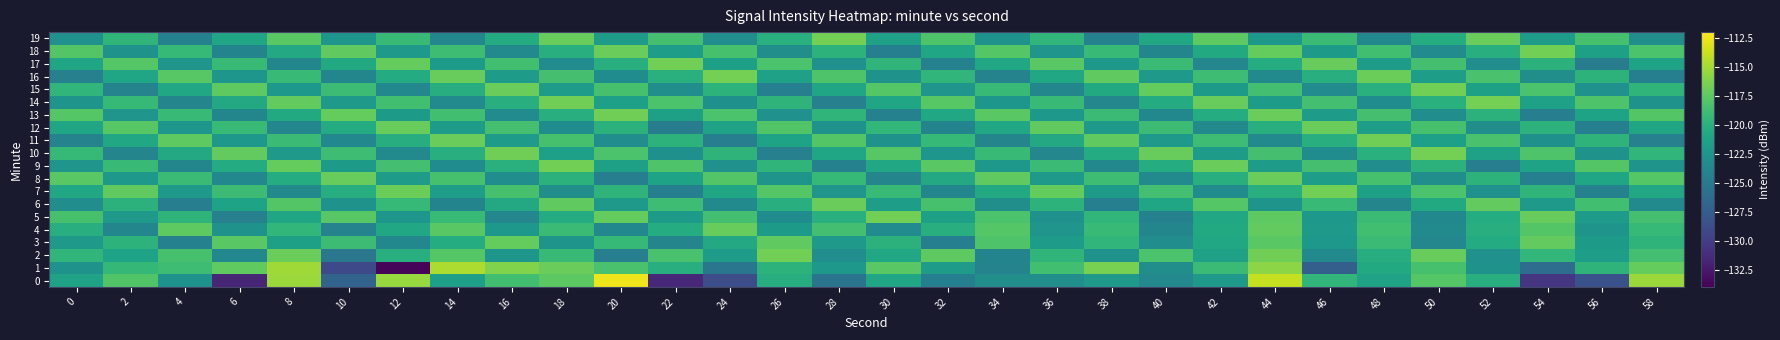

Reading left to right, list all the values displayed in this chart.

0: 0=-121.3	2=-118.0	4=-122.8	6=-131.6	8=-115.3	10=-127.0	12=-115.4	14=-121.6	16=-118.7	18=-117.5	20=-112.6	22=-131.5	24=-128.8	26=-120.3	28=-125.5	30=-121.1	32=-124.5	34=-123.1	36=-123.1	38=-122.1	40=-123.6	42=-122.1	44=-113.9	46=-119.5	48=-121.4	50=-117.8	52=-120.1	54=-130.5	56=-128.5	58=-115.3
1: 0=-122.7	2=-119.4	4=-118.8	6=-117.3	8=-115.2	10=-129.1	12=-133.6	14=-114.7	16=-116.2	18=-117.0	20=-118.3	22=-120.1	24=-125.4	26=-119.8	28=-122.3	30=-117.6	32=-121.9	34=-124.2	36=-118.7	38=-116.5	40=-123.1	42=-119.0	44=-115.8	46=-127.3	48=-120.6	50=-118.4	52=-122.8	54=-126.1	56=-119.7	58=-117.2
2: 0=-119.5	2=-121.2	4=-118.4	6=-123.7	8=-116.9	10=-125.3	12=-120.1	14=-117.8	16=-122.4	18=-119.1	20=-124.6	22=-118.3	24=-121.9	26=-116.7	28=-123.2	30=-120.8	32=-117.5	34=-124.1	36=-119.6	38=-122.7	40=-118.2	42=-121.4	44=-116.8	46=-123.5	48=-120.3	50=-117.1	52=-122.9	54=-119.4	56=-121.7	58=-118.6
3: 0=-122.1	2=-119.8	4=-124.3	6=-117.6	8=-121.5	10=-118.9	12=-123.7	14=-120.4	16=-117.2	18=-122.6	20=-119.3	22=-124.0	24=-120.7	26=-117.4	28=-122.2	30=-119.9	32=-124.5	34=-118.1	36=-121.8	38=-119.5	40=-123.2	42=-120.9	44=-117.6	46=-122.3	48=-119.0	50=-123.8	52=-120.5	54=-117.3	56=-122.0	58=-119.7
4: 0=-120.2	2=-123.9	4=-117.5	6=-122.8	8=-119.4	10=-124.2	12=-120.9	14=-117.6	16=-122.3	18=-119.0	20=-123.7	22=-120.4	24=-117.1	26=-122.0	28=-118.6	30=-123.4	32=-120.1	34=-117.8	36=-122.5	38=-119.2	40=-123.9	42=-120.6	44=-117.3	46=-122.1	48=-118.7	50=-123.5	52=-120.2	54=-117.9	56=-122.6	58=-119.3
5: 0=-118.4	2=-122.1	4=-119.7	6=-124.4	8=-121.0	10=-117.7	12=-122.4	14=-119.1	16=-123.8	18=-120.5	20=-117.2	22=-122.0	24=-118.6	26=-123.3	28=-120.0	30=-116.7	32=-121.5	34=-118.2	36=-122.9	38=-119.5	40=-124.3	42=-120.9	44=-117.5	46=-122.3	48=-119.0	50=-123.7	52=-120.4	54=-117.1	56=-121.8	58=-118.5
6: 0=-123.2	2=-119.9	4=-124.6	6=-121.2	8=-117.9	10=-122.7	12=-119.3	14=-124.1	16=-120.7	18=-117.4	20=-122.2	22=-118.8	24=-123.6	26=-120.2	28=-117.0	30=-121.7	32=-118.4	34=-123.1	36=-119.8	38=-124.5	40=-121.1	42=-117.8	44=-122.6	46=-119.2	48=-124.0	50=-120.6	52=-117.3	54=-122.1	56=-118.7	58=-123.5
7: 0=-120.8	2=-117.4	4=-122.2	6=-118.9	8=-123.6	10=-120.3	12=-116.9	14=-121.7	16=-118.4	18=-123.1	20=-119.7	22=-124.5	24=-121.1	26=-117.8	28=-122.5	30=-119.2	32=-123.9	34=-120.6	36=-117.2	38=-122.0	40=-118.6	42=-123.4	44=-120.1	46=-116.7	48=-121.5	50=-118.2	52=-122.9	54=-119.6	56=-124.3	58=-120.9
8: 0=-117.6	2=-122.3	4=-119.0	6=-123.7	8=-120.4	10=-117.1	12=-121.8	14=-118.4	16=-123.2	18=-119.9	20=-124.6	22=-121.2	24=-117.9	26=-122.6	28=-119.3	30=-124.0	32=-120.7	34=-117.4	36=-122.2	38=-118.8	40=-123.5	42=-120.2	44=-117.0	46=-121.7	48=-118.4	50=-123.1	52=-119.8	54=-124.5	56=-121.1	58=-117.8
9: 0=-122.5	2=-119.1	4=-123.9	6=-120.5	8=-117.2	10=-122.0	12=-118.6	14=-123.3	16=-120.0	18=-116.7	20=-121.5	22=-118.1	24=-122.9	26=-119.6	28=-124.3	30=-120.9	32=-117.6	34=-122.3	36=-119.0	38=-123.7	40=-120.4	42=-117.0	44=-121.8	46=-118.5	48=-123.2	50=-119.9	52=-124.6	54=-121.2	56=-117.9	58=-122.6
10: 0=-119.3	2=-124.0	4=-120.7	6=-117.3	8=-122.1	10=-118.8	12=-123.5	14=-120.1	16=-116.8	18=-121.6	20=-118.2	22=-123.0	24=-119.7	26=-124.4	28=-121.0	30=-117.7	32=-122.4	34=-119.1	36=-123.8	38=-120.5	40=-117.1	42=-121.9	44=-118.5	46=-123.3	48=-120.0	50=-116.6	52=-121.4	54=-118.1	56=-122.8	58=-119.5
11: 0=-124.2	2=-120.9	4=-117.5	6=-122.3	8=-119.0	10=-123.7	12=-120.3	14=-117.0	16=-121.8	18=-118.4	20=-123.2	22=-119.8	24=-124.6	26=-121.2	28=-117.9	30=-122.7	32=-119.3	34=-124.0	36=-120.7	38=-117.4	40=-122.1	42=-118.8	44=-123.5	46=-120.2	48=-116.8	50=-121.6	52=-118.3	54=-123.0	56=-119.7	58=-124.4
12: 0=-121.0	2=-117.7	4=-122.4	6=-119.1	8=-123.8	10=-120.5	12=-117.1	14=-121.9	16=-118.5	18=-123.3	20=-119.9	22=-124.7	24=-121.3	26=-118.0	28=-122.7	30=-119.4	32=-124.1	34=-120.8	36=-117.4	38=-122.2	40=-118.9	42=-123.6	44=-120.2	46=-117.0	48=-121.7	50=-118.4	52=-123.1	54=-119.8	56=-124.5	58=-121.1
13: 0=-117.8	2=-122.5	4=-119.2	6=-123.9	8=-120.6	10=-117.2	12=-122.0	14=-118.7	16=-123.4	18=-120.1	20=-116.8	22=-121.5	24=-118.2	26=-122.9	28=-119.6	30=-124.3	32=-120.9	34=-117.6	36=-122.3	38=-119.0	40=-123.7	42=-120.4	44=-117.0	46=-121.8	48=-118.5	50=-123.2	52=-119.9	54=-124.6	56=-121.2	58=-117.9
14: 0=-122.6	2=-119.3	4=-124.0	6=-120.7	8=-117.3	10=-122.1	12=-118.7	14=-123.5	16=-120.2	18=-116.8	20=-121.6	22=-118.2	24=-123.0	26=-119.7	28=-124.4	30=-121.0	32=-117.7	34=-122.4	36=-119.1	38=-123.8	40=-120.5	42=-117.1	44=-121.9	46=-118.6	48=-123.3	50=-120.0	52=-116.6	54=-121.4	56=-118.1	58=-122.8
15: 0=-119.5	2=-124.2	4=-120.9	6=-117.5	8=-122.3	10=-118.9	12=-123.7	14=-120.3	16=-117.0	18=-121.8	20=-118.4	22=-123.1	24=-119.8	26=-124.5	28=-121.1	30=-117.8	32=-122.5	34=-119.2	36=-123.9	38=-120.6	40=-117.2	42=-122.0	44=-118.6	46=-123.4	48=-120.0	50=-116.7	52=-121.5	54=-118.2	56=-122.9	58=-119.6
16: 0=-124.4	2=-121.0	4=-117.7	6=-122.4	8=-119.1	10=-123.9	12=-120.5	14=-117.1	16=-121.9	18=-118.5	20=-123.3	22=-120.0	24=-116.6	26=-121.4	28=-118.1	30=-122.8	32=-119.5	34=-124.2	36=-120.8	38=-117.4	40=-122.2	42=-118.8	44=-123.6	46=-120.2	48=-116.9	50=-121.7	52=-118.3	54=-123.1	56=-119.8	58=-124.5
17: 0=-121.1	2=-117.8	4=-122.5	6=-119.2	8=-123.9	10=-120.6	12=-117.2	14=-122.0	16=-118.7	18=-123.4	20=-120.1	22=-116.7	24=-121.5	26=-118.2	28=-122.9	30=-119.6	32=-124.3	34=-120.9	36=-117.6	38=-122.3	40=-119.0	42=-123.8	44=-120.4	46=-117.1	48=-121.8	50=-118.5	52=-123.2	54=-119.9	56=-124.7	58=-121.2
18: 0=-117.9	2=-122.7	4=-119.3	6=-124.1	8=-120.7	10=-117.4	12=-122.2	14=-118.8	16=-123.6	18=-120.2	20=-117.0	22=-121.7	24=-118.4	26=-123.1	28=-119.8	30=-124.5	32=-121.1	34=-117.8	36=-122.5	38=-119.2	40=-123.9	42=-120.6	44=-117.2	46=-122.0	48=-118.7	50=-123.4	52=-120.1	54=-116.7	56=-121.5	58=-118.2
19: 0=-122.9	2=-119.6	4=-124.3	6=-121.0	8=-117.6	10=-122.4	12=-119.1	14=-123.8	16=-120.5	18=-117.1	20=-121.9	22=-118.5	24=-123.2	26=-120.0	28=-116.6	30=-121.4	32=-118.1	34=-122.8	36=-119.5	38=-124.3	40=-120.9	42=-117.5	44=-122.3	46=-119.0	48=-123.7	50=-120.4	52=-117.0	54=-121.8	56=-118.4	58=-123.1